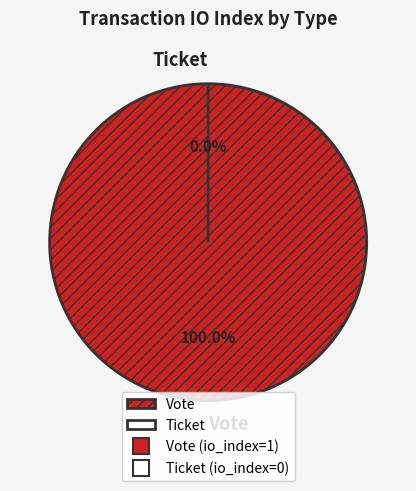

Combined, what portion of the pie is Vote and Ticket?

100.0%